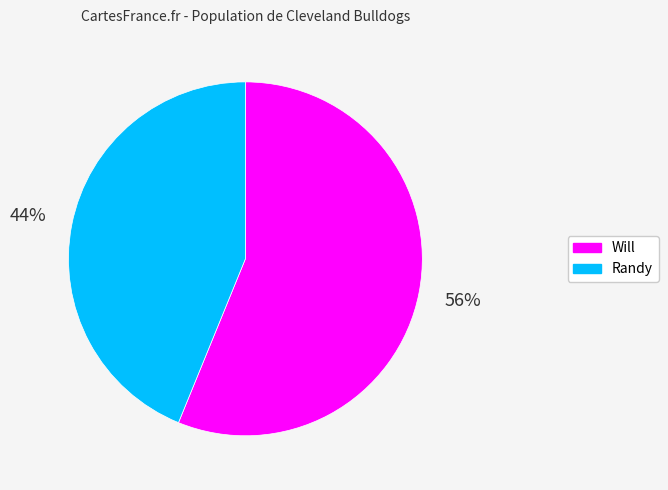

Is there any slice that represents more than half of the pie?

Yes